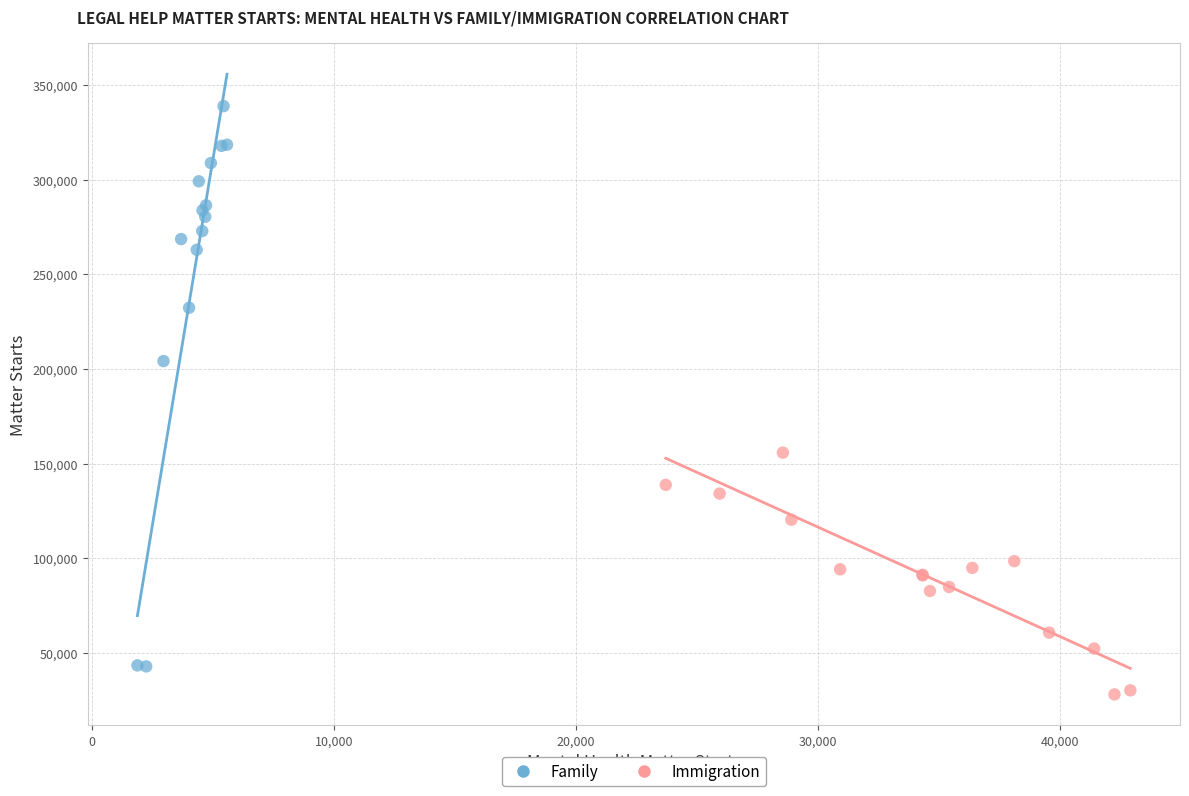

Which series reaches the maximum Y coordinate?

Family